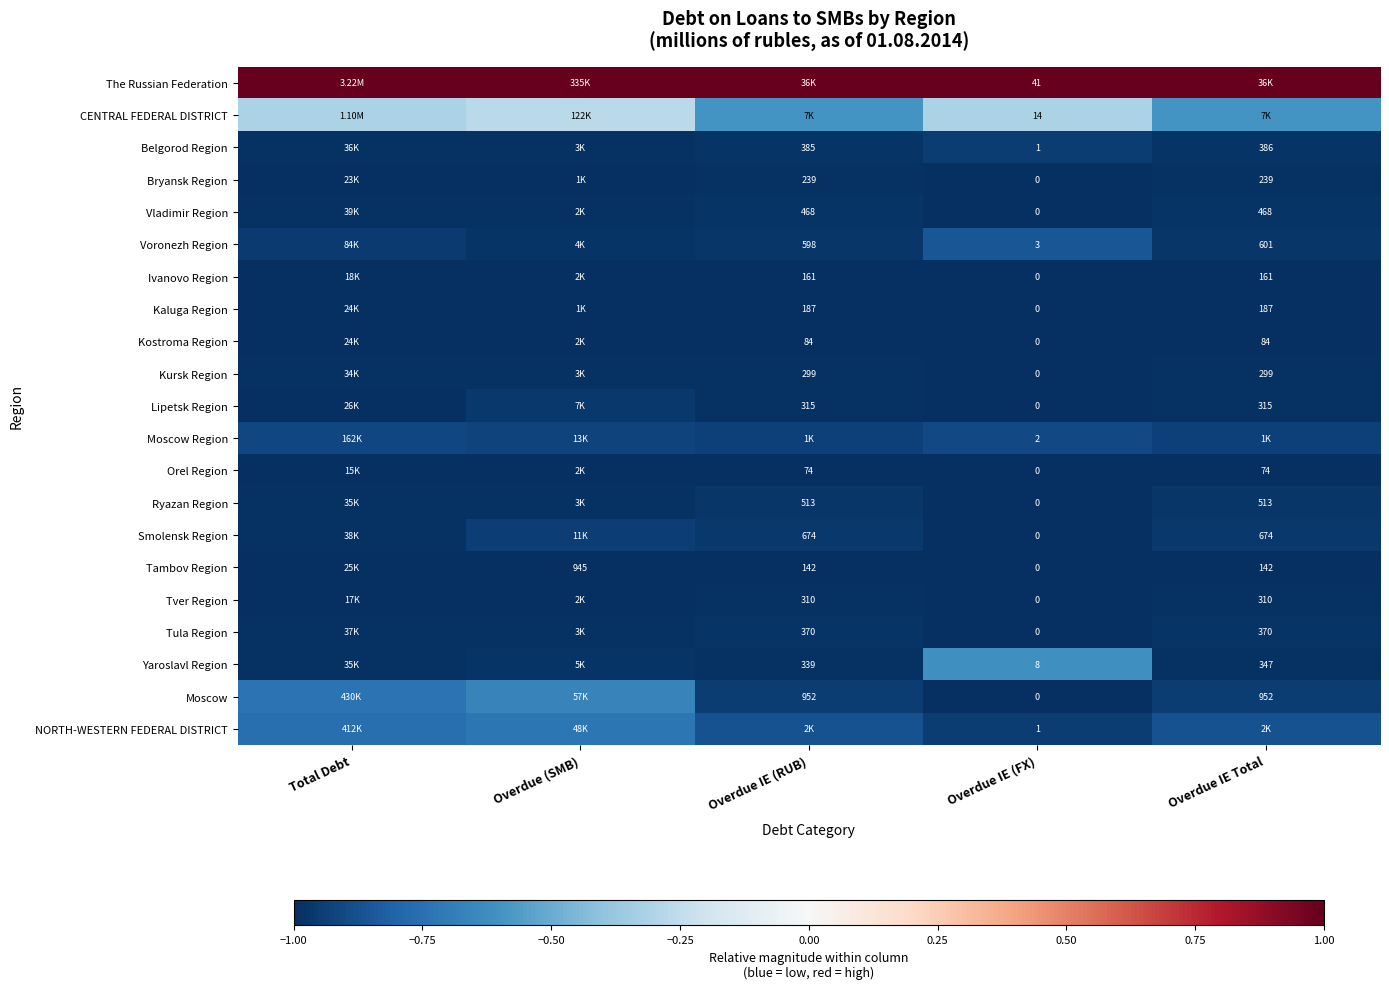

Which has a higher value, Overdue IE (RUB) or Overdue IE Total?

Overdue IE (RUB)